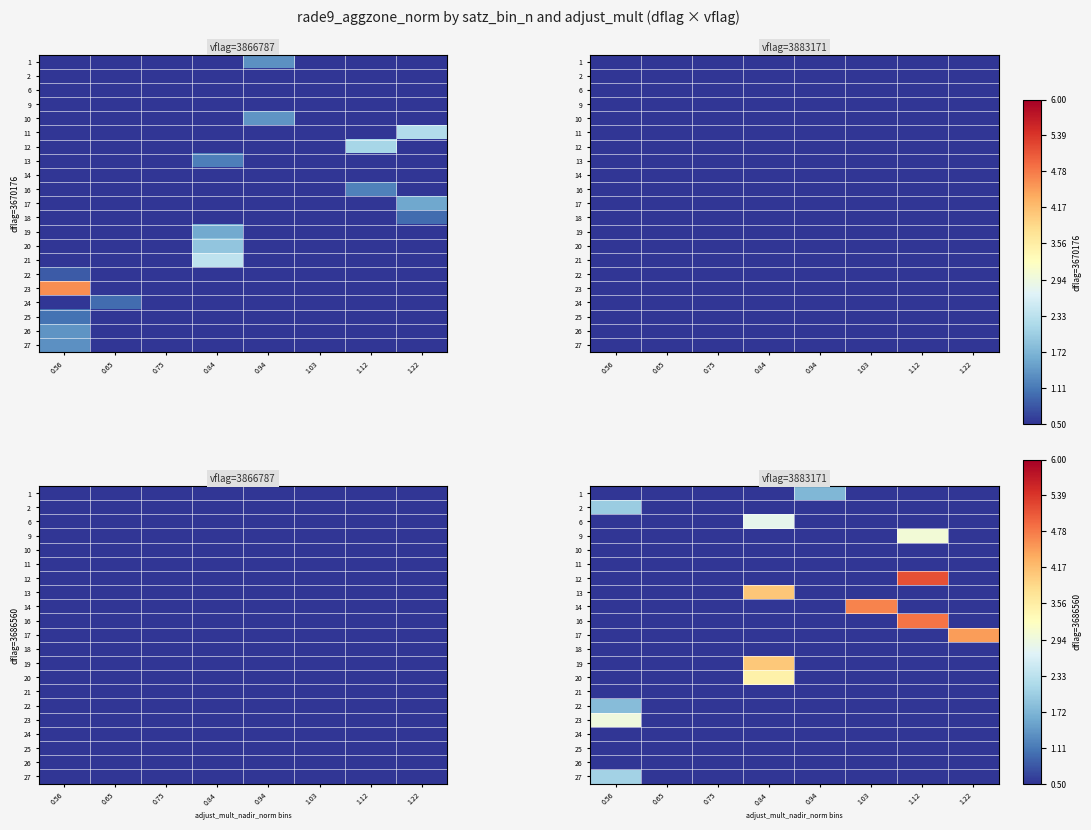

Rank the series at 1.03 from lowest to highest value.

1, 2, 6, 9, 10, 11, 12, 13, 16, 17, 18, 19, 20, 21, 22, 23, 24, 25, 26, 27, 14